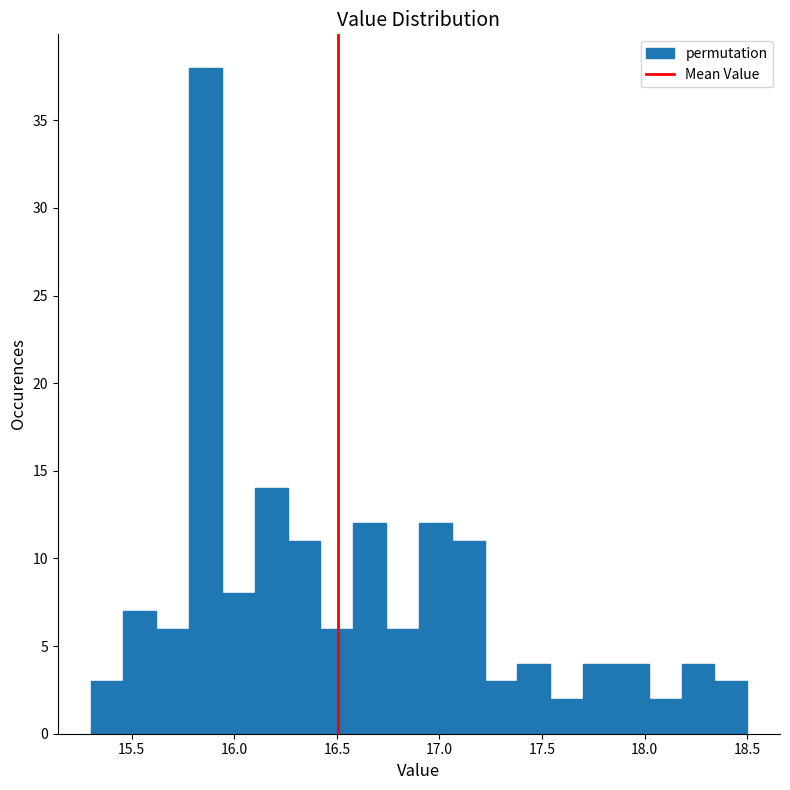

Read against the x-axis, roughly where is the centre of the tallest bar?

15.85